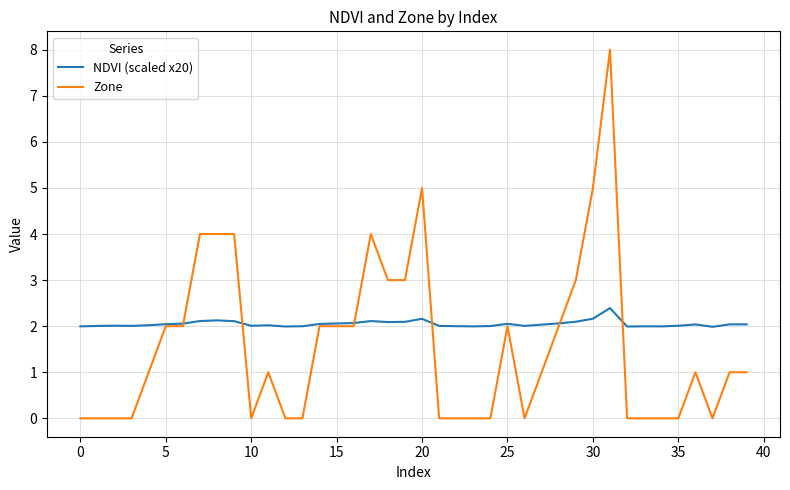

List the series in order of their peak value, highest first.

Zone, NDVI (scaled x20)